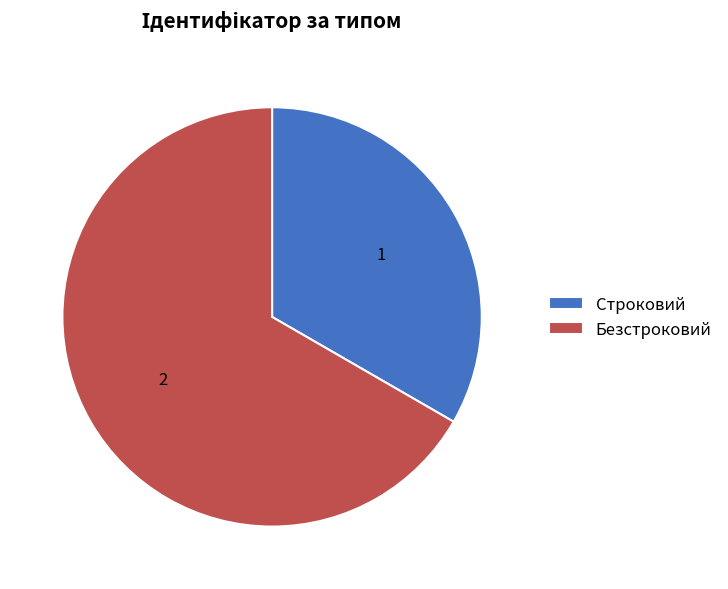

How many segments does this pie chart have?

2